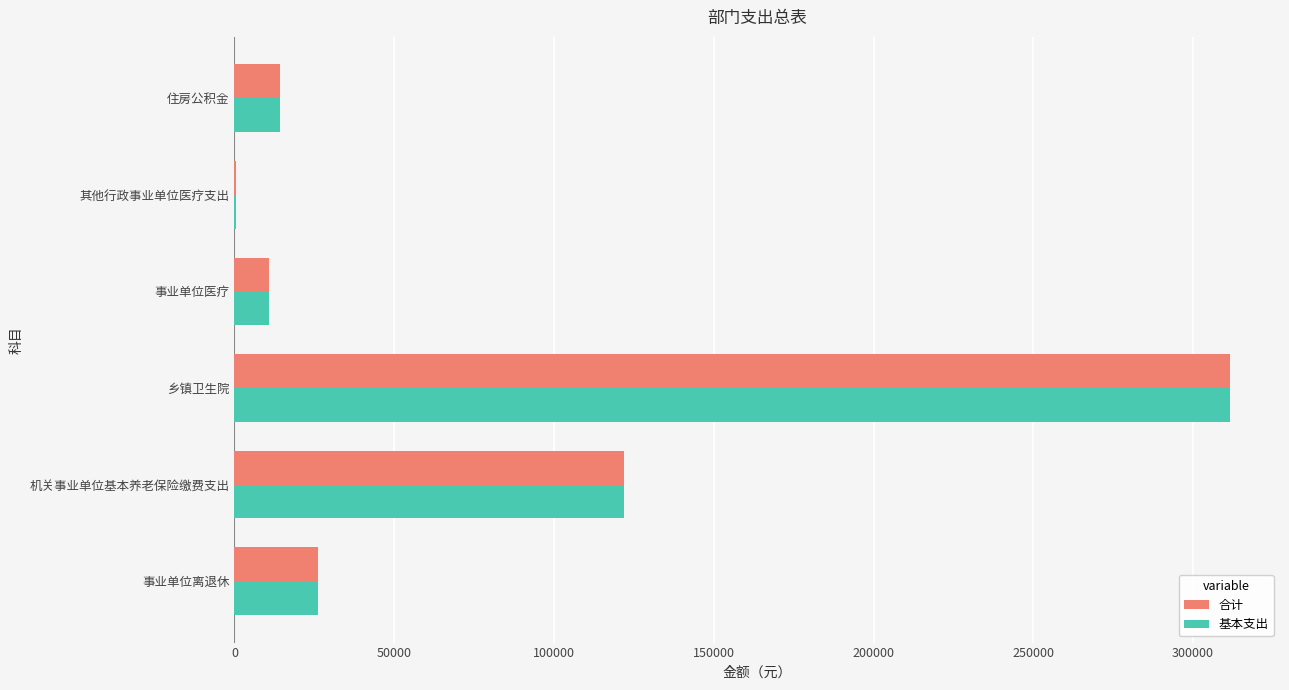

What value does the 基本支出 series have at 住房公积金?

14150.0